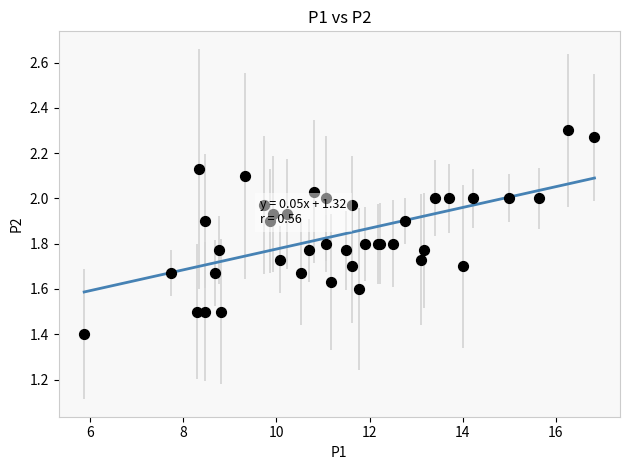

What Y value in the scatter plot is closest to 1?

1.4